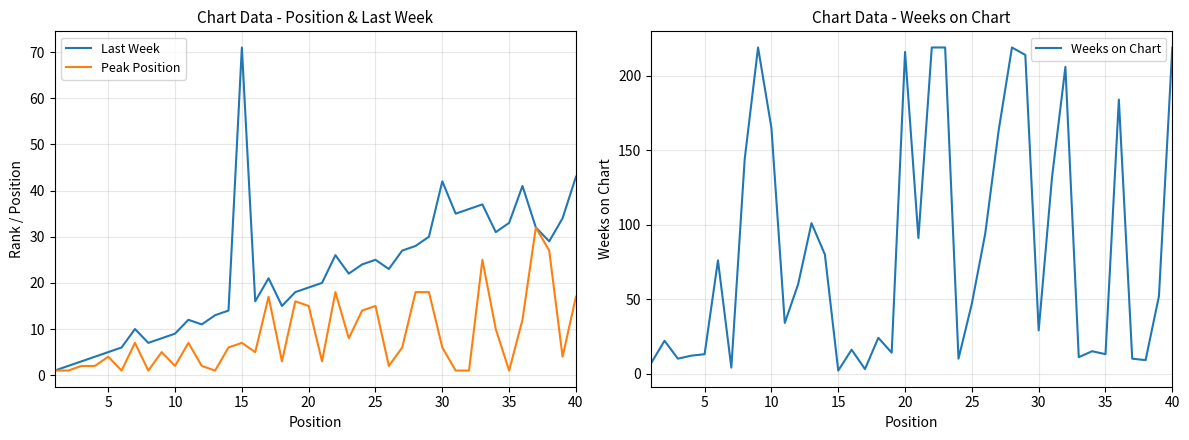

Read the Last Week value at 20, to the nearest 5.

20